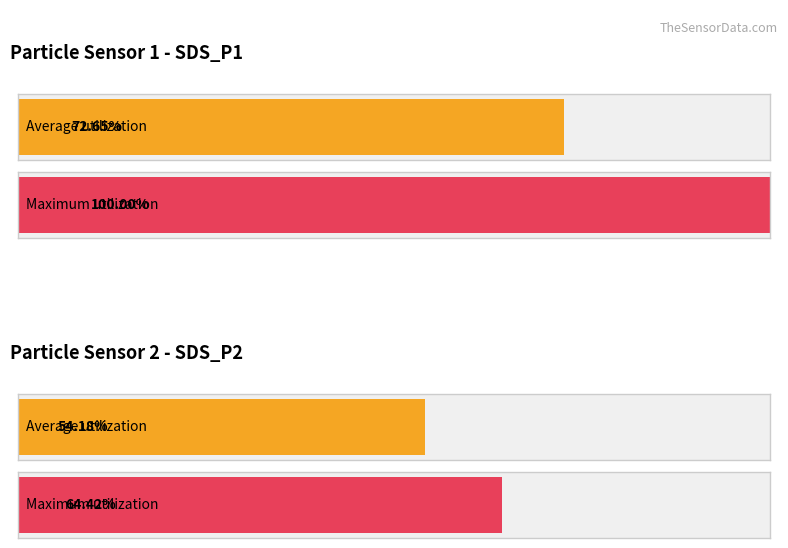

Rank the series by their average value, from highest to lowest.

SDS_P1, SDS_P2